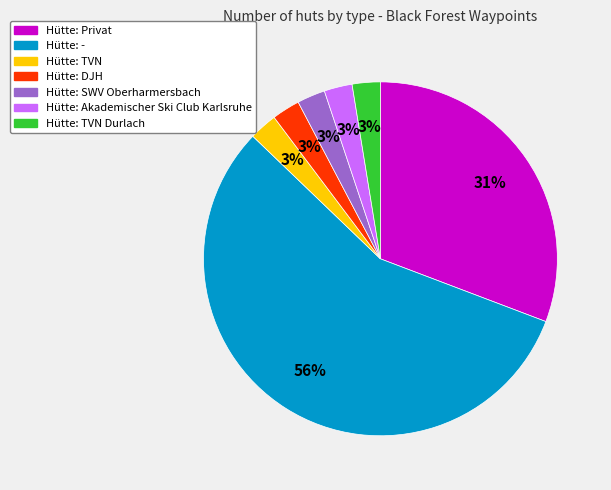

Is there any slice that represents more than half of the pie?

Yes